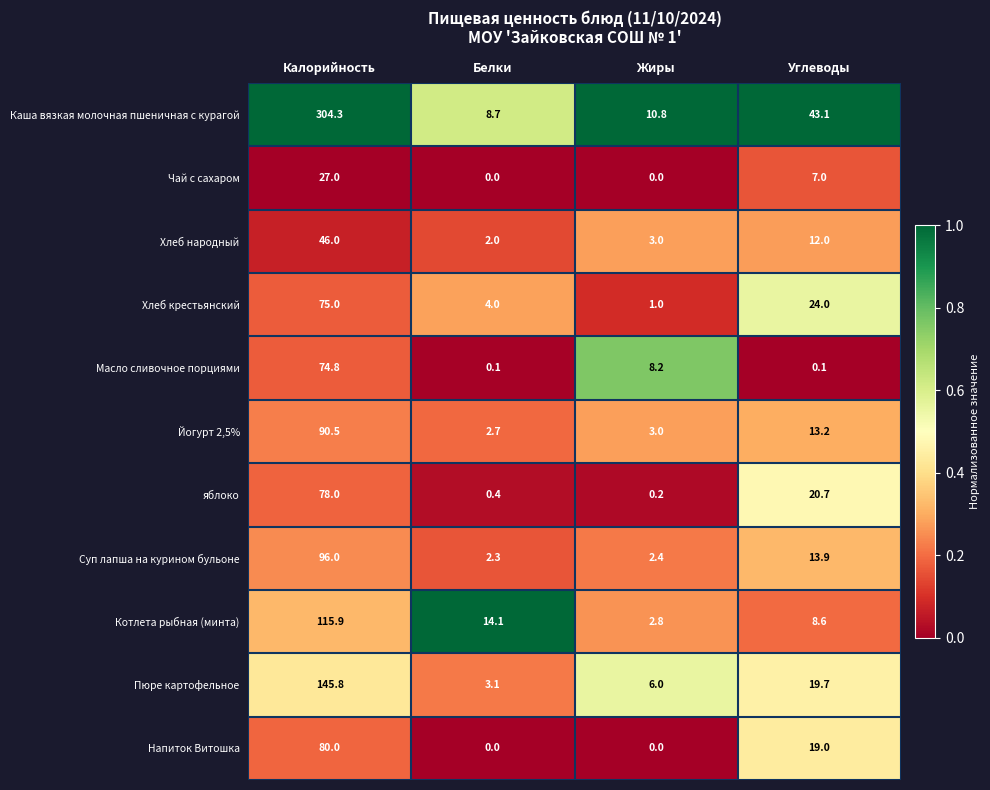

Between Белки and Углеводы, which series saw the biggest shift?

Каша вязкая молочная пшеничная с курагой